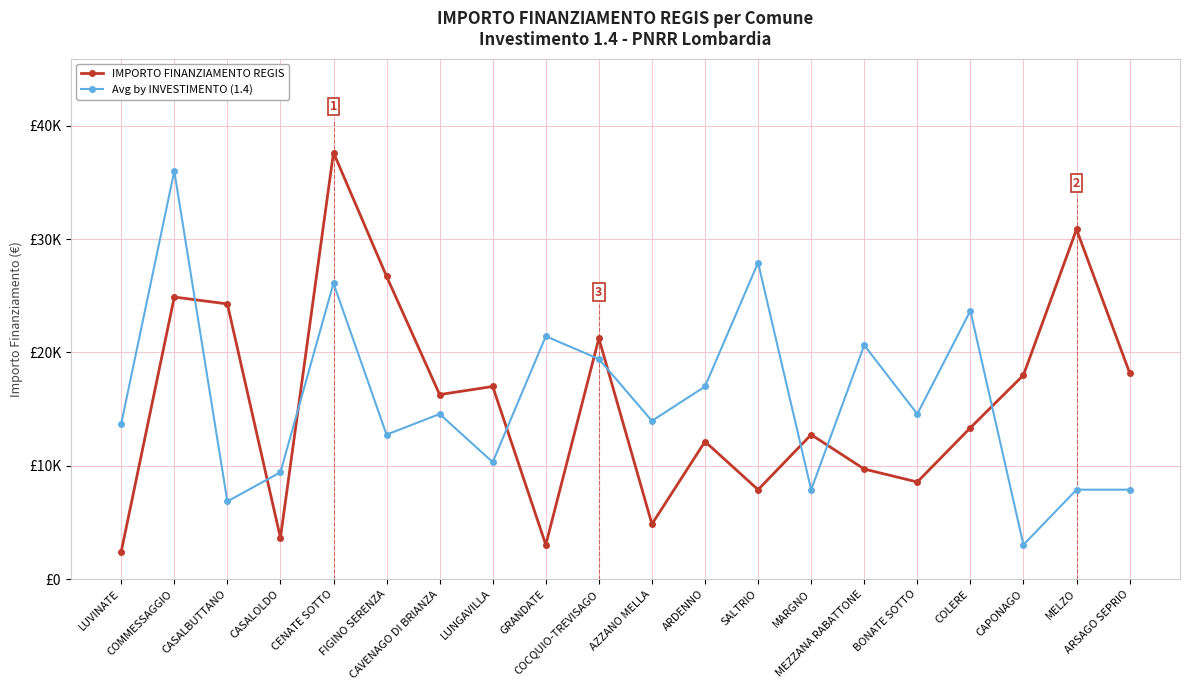

What is the label of the 17th point from the right?

CASALOLDO